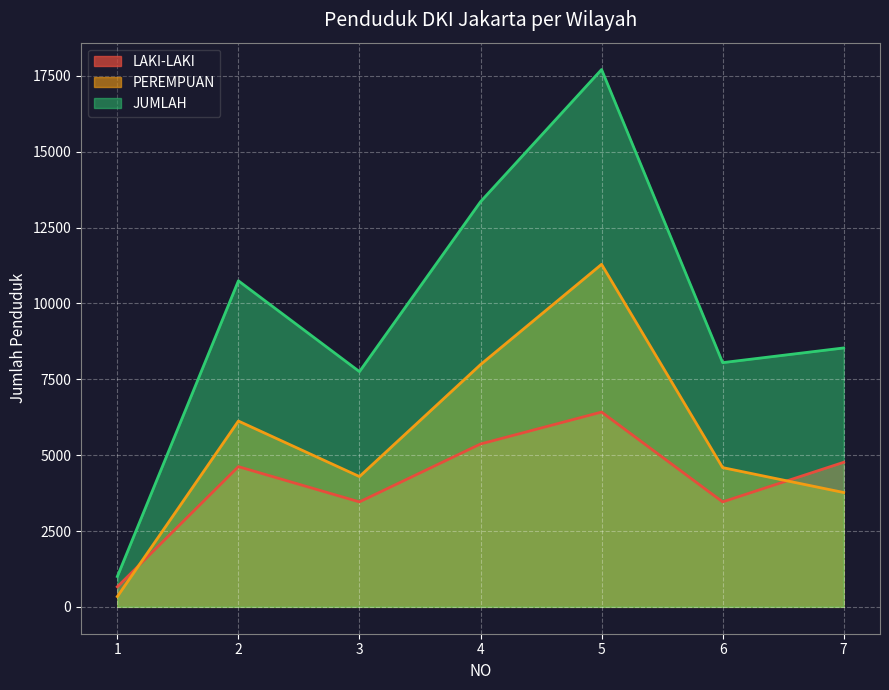

How many data points in PEREMPUAN are above 4590?

3